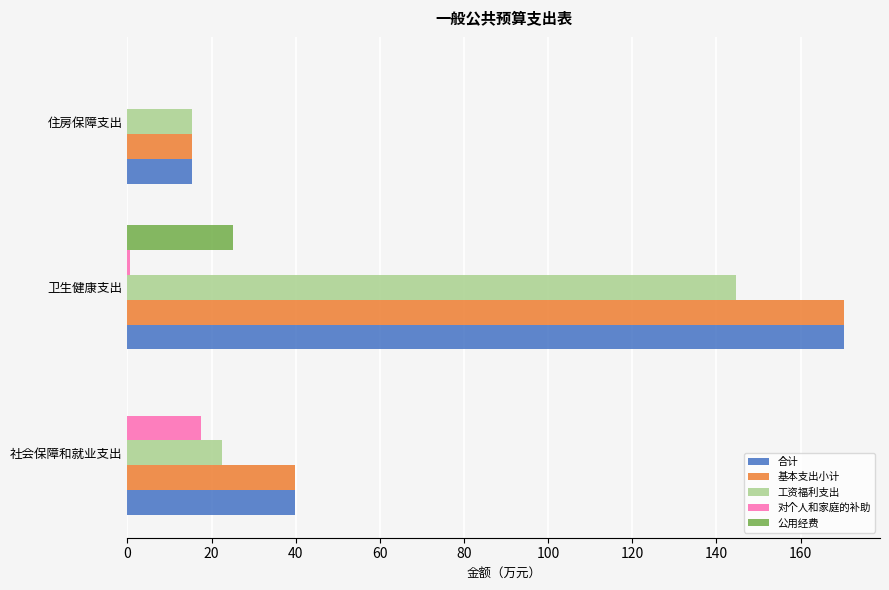

At which category is the sum across all series the highest?

卫生健康支出